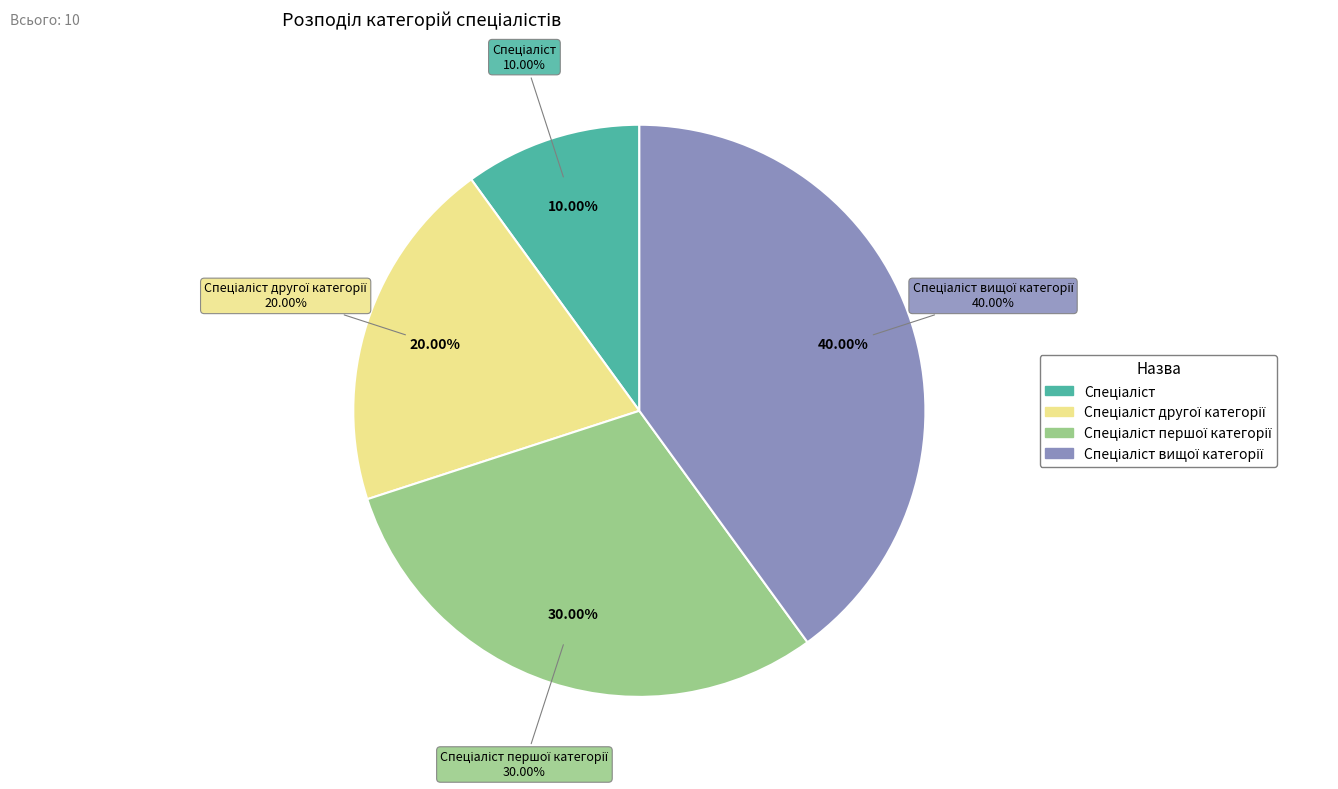

Is the sum of Спеціаліст другої категорії and Спеціаліст greater than half?

No